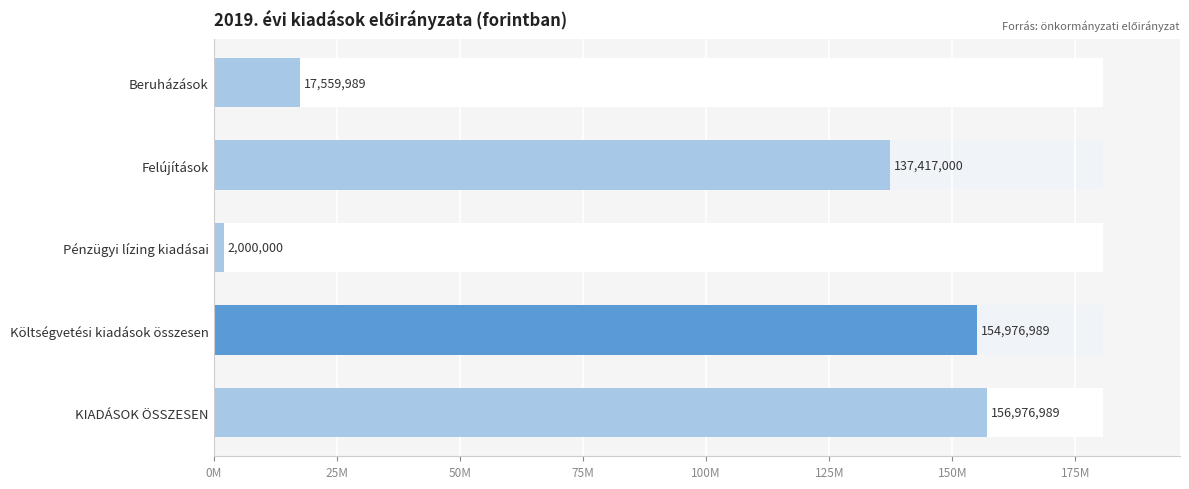

What position from the left is Felújítások?

2